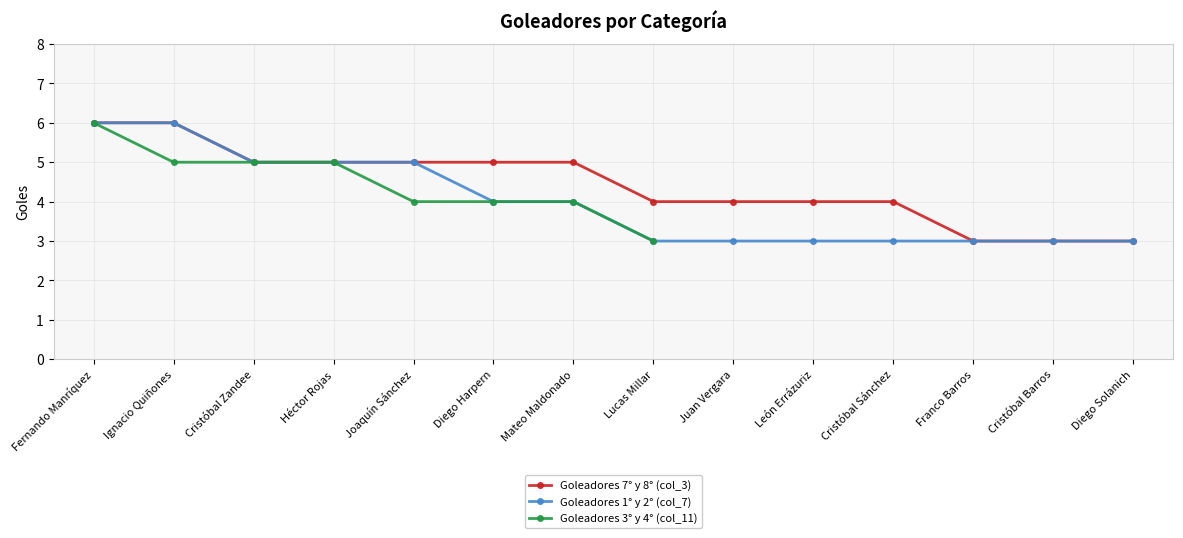

Is the value of Goleadores 7° y 8° (col_3) at Juan Vergara greater than the value of Goleadores 3° y 4° (col_11) at Diego Harpern?

No